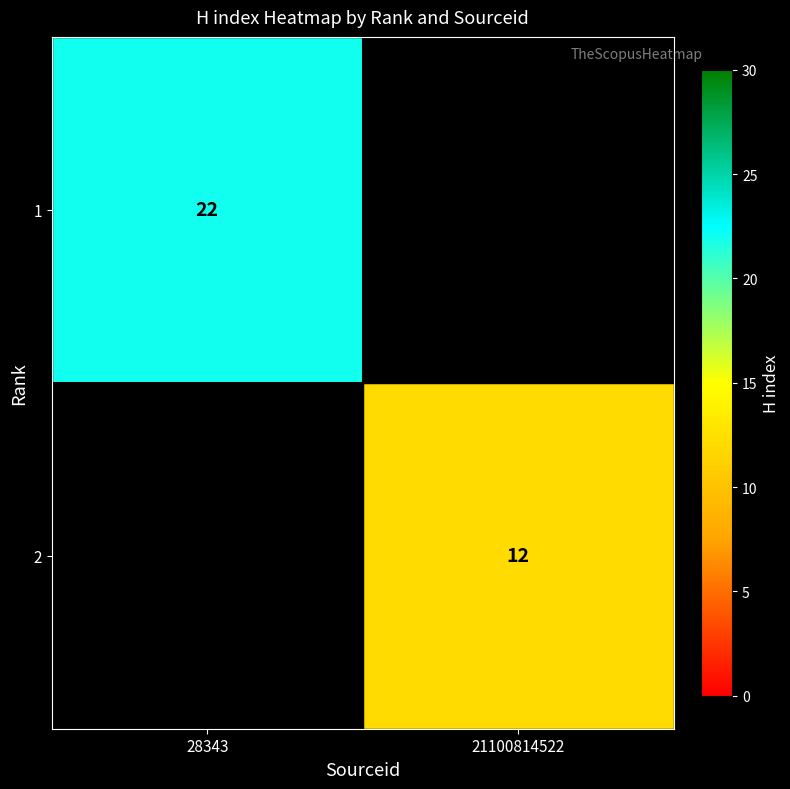

Is the value of 2 at 21100814522 greater than the value of 1 at 28343?

No